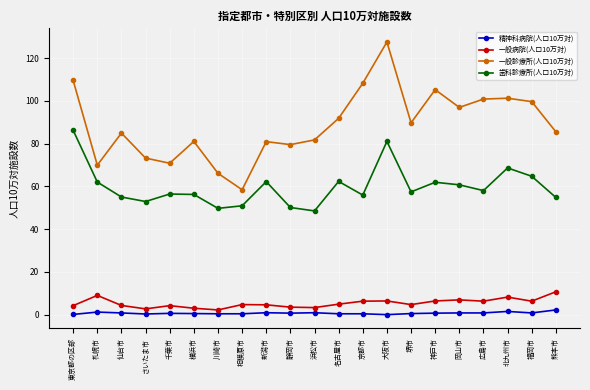

True or false: 歯科診療所(人口10万対) and 一般診療所(人口10万対) intersect in this chart.

False